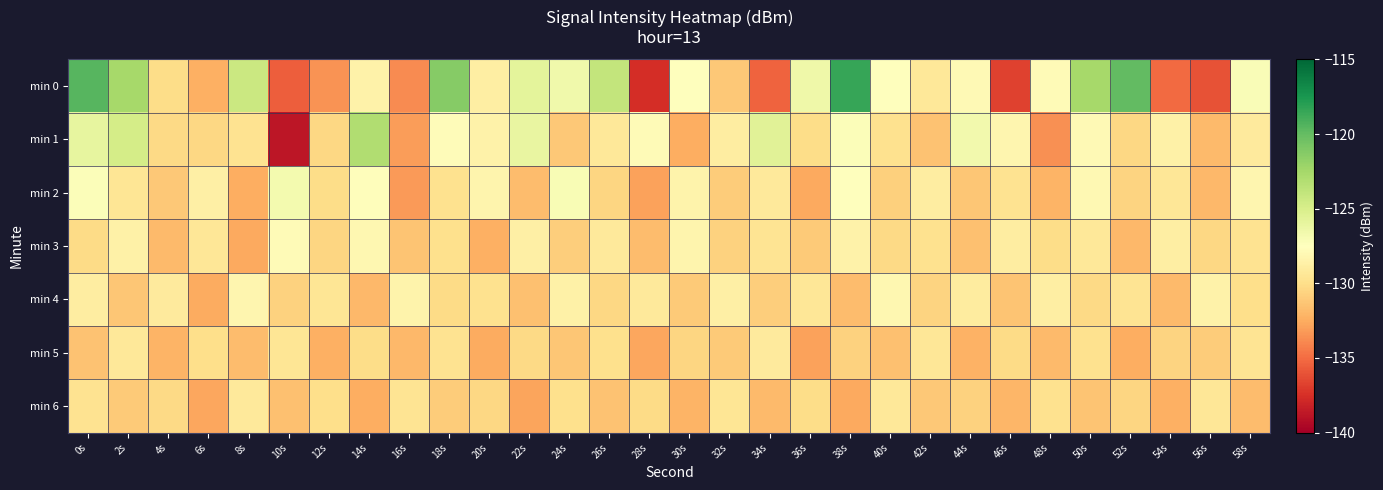

What is the minimum value shown in the chart?

-138.8